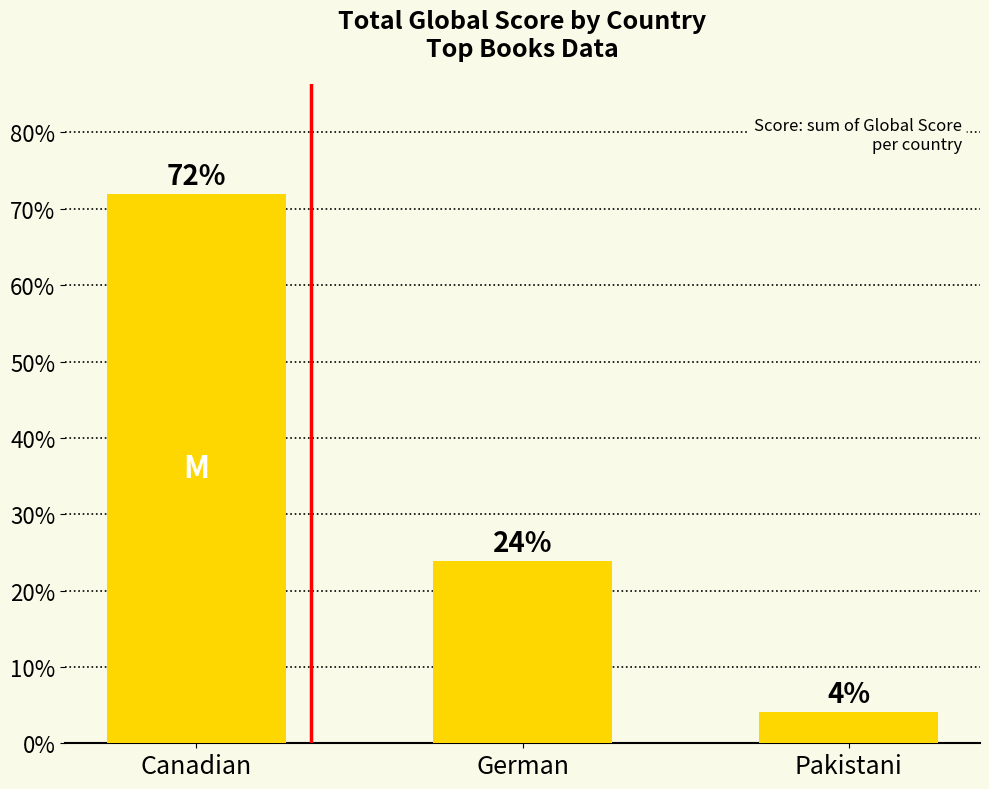

What is the difference between the values at Canadian and Pakistani?

67.9